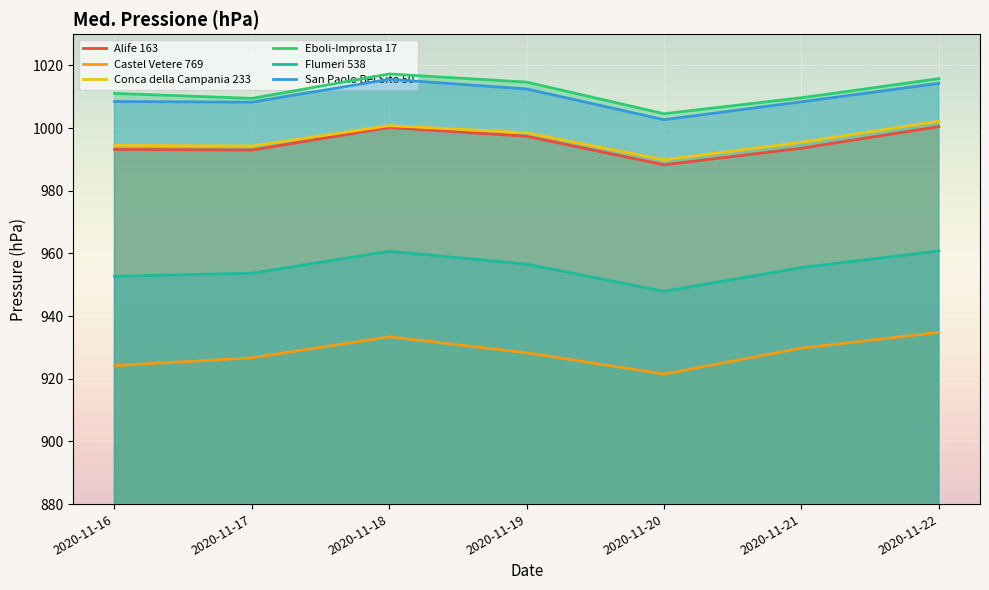

At which label does Conca della Campania 233 first exceed 995?

2020-11-18